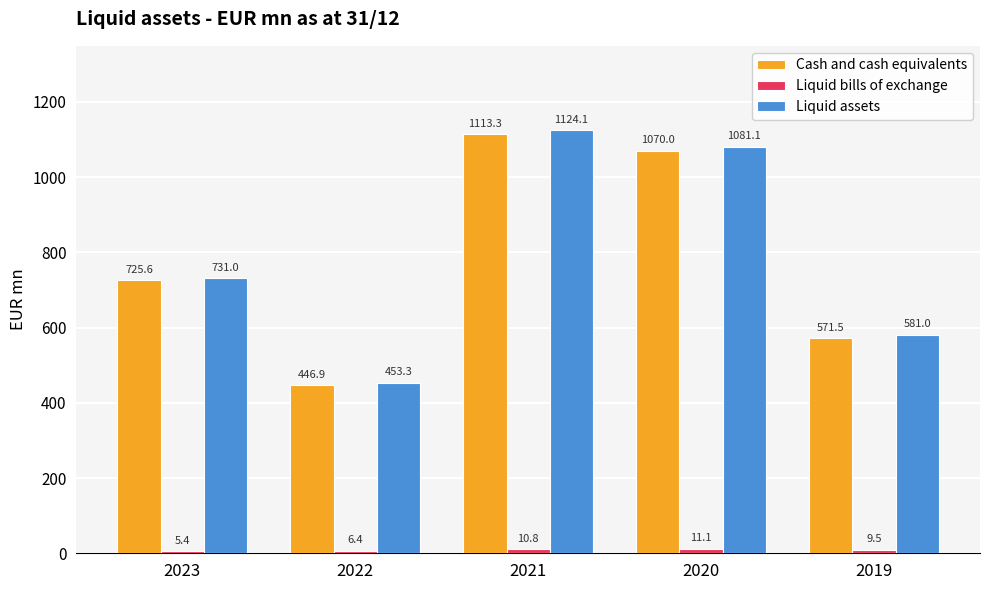

Between 2023 and 2021, which series saw the biggest shift?

Liquid assets